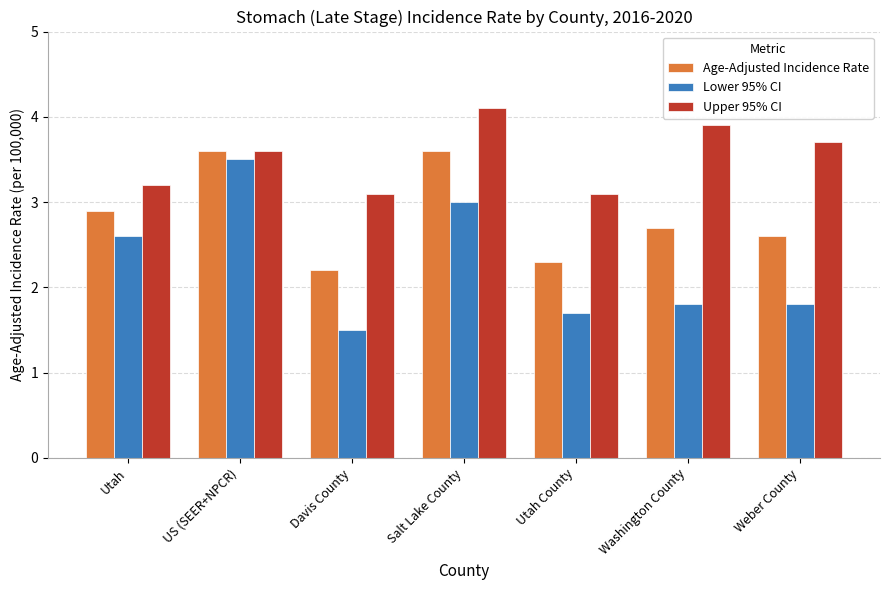

Reading left to right, transcribe all the data shown in this chart.

Age-Adjusted Incidence Rate: Utah=2.9	US (SEER+NPCR)=3.6	Davis County=2.2	Salt Lake County=3.6	Utah County=2.3	Washington County=2.7	Weber County=2.6
Lower 95% CI: Utah=2.6	US (SEER+NPCR)=3.5	Davis County=1.5	Salt Lake County=3.0	Utah County=1.7	Washington County=1.8	Weber County=1.8
Upper 95% CI: Utah=3.2	US (SEER+NPCR)=3.6	Davis County=3.1	Salt Lake County=4.1	Utah County=3.1	Washington County=3.9	Weber County=3.7